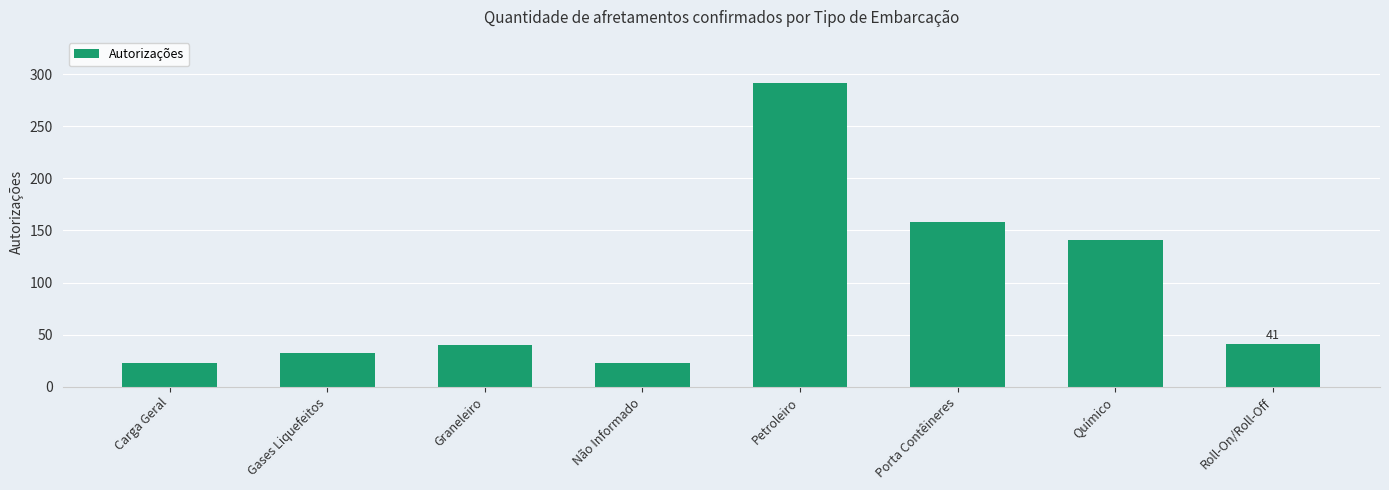

Are the bars grouped side by side (vs. stacked)?

No